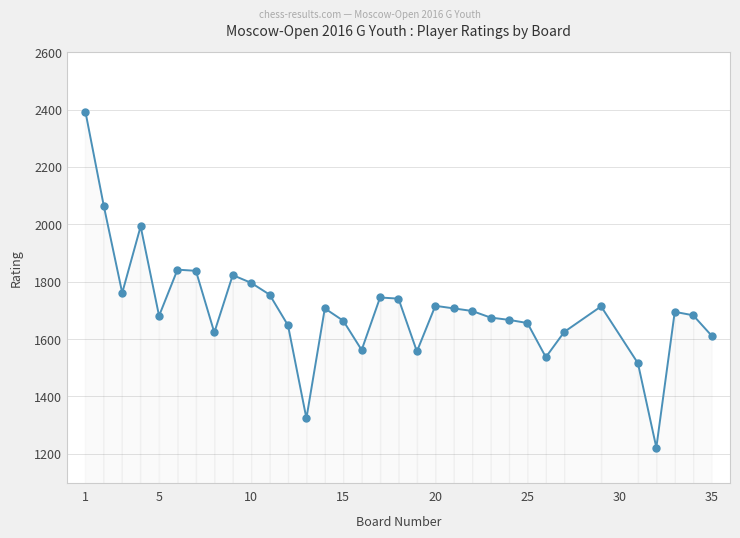

What is the value of the 28th point from the left?

1714